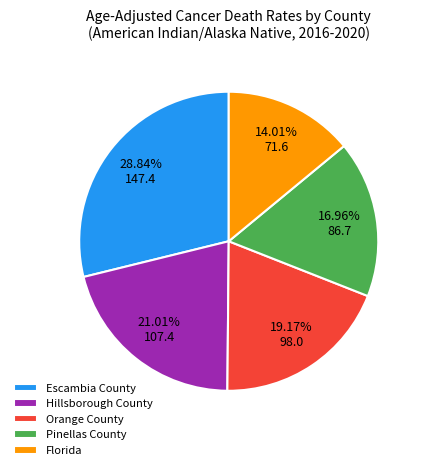

How many segments does this pie chart have?

5